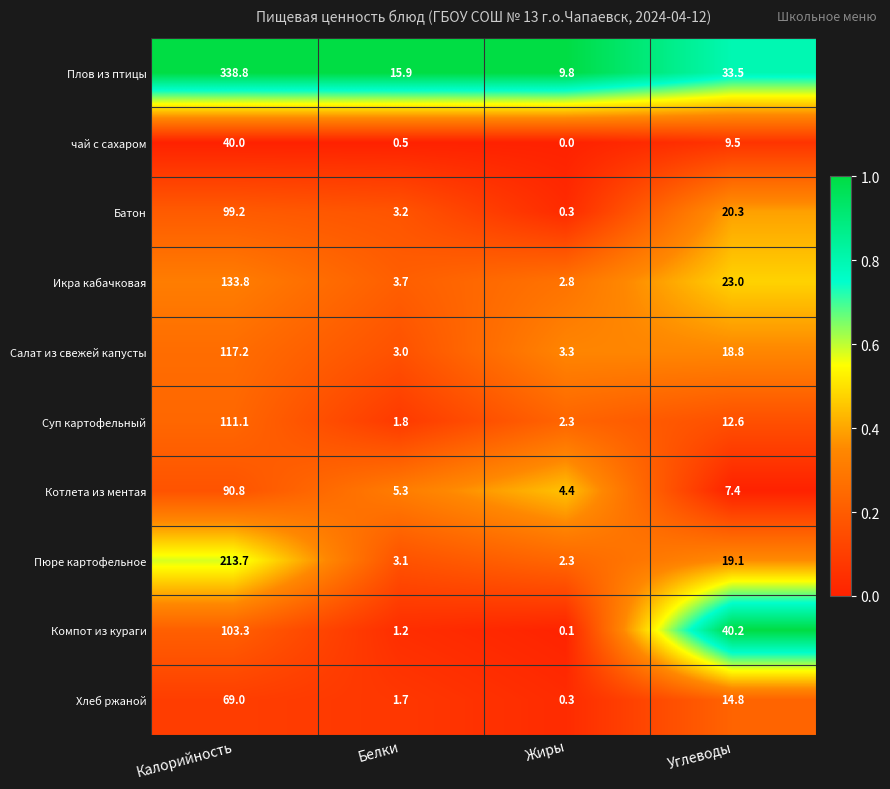

At which category does the chart reach its minimum across all series?

Жиры